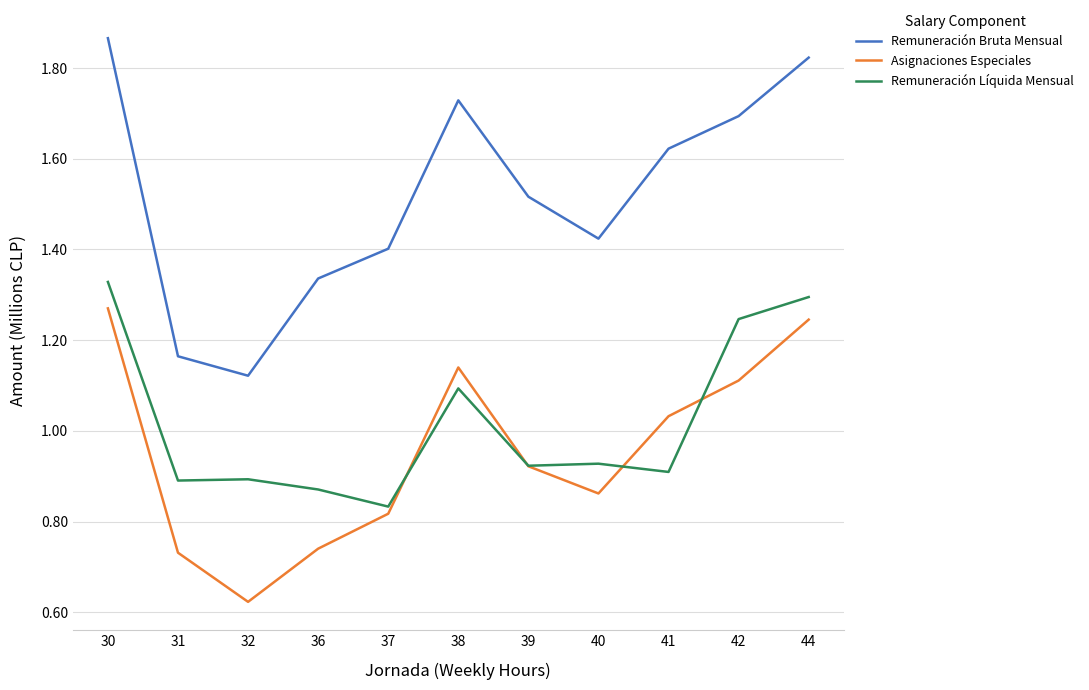

Does the chart have visible grid lines?

Yes